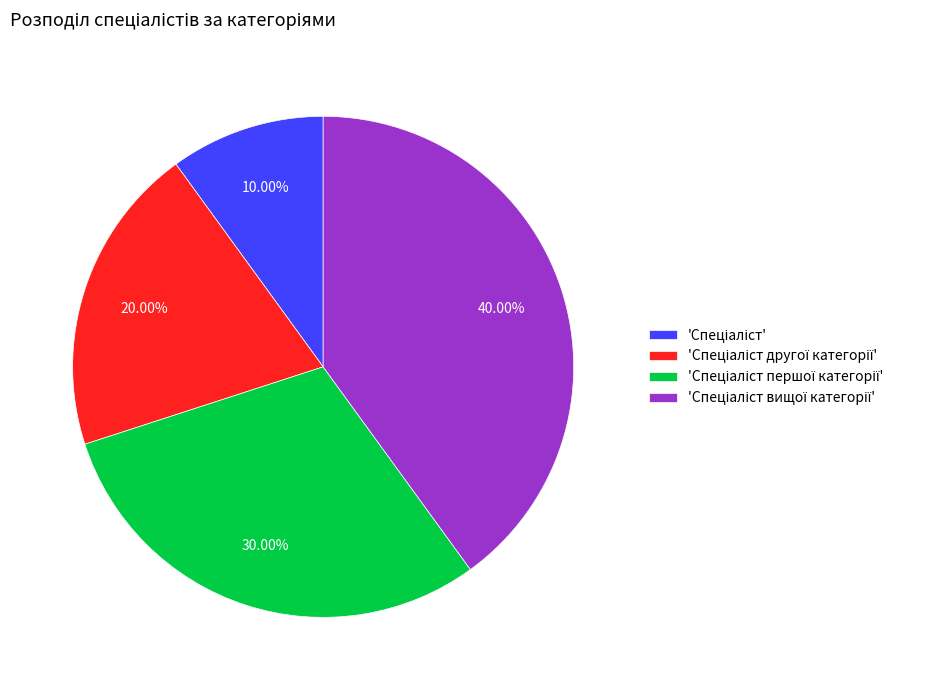

Does any single category account for the majority?

No